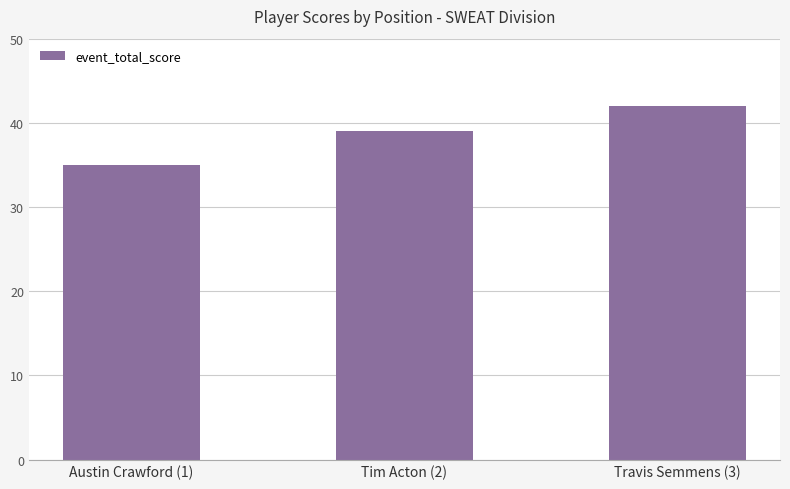

What is the label of the 1st bar from the left?

Austin Crawford (1)